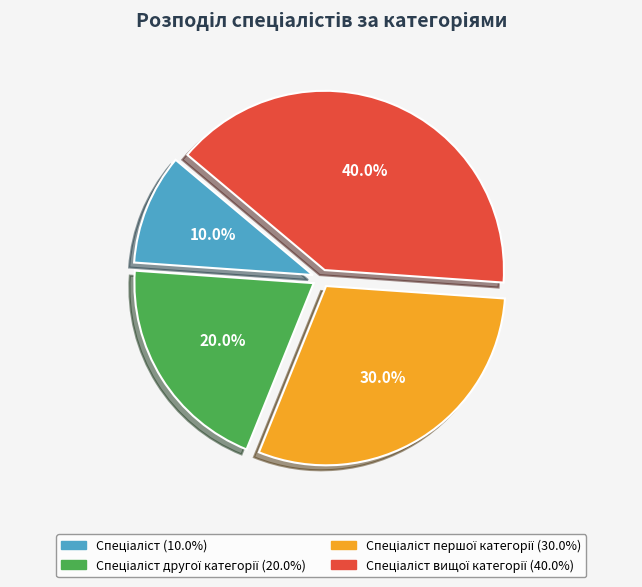

Does any single category account for the majority?

No